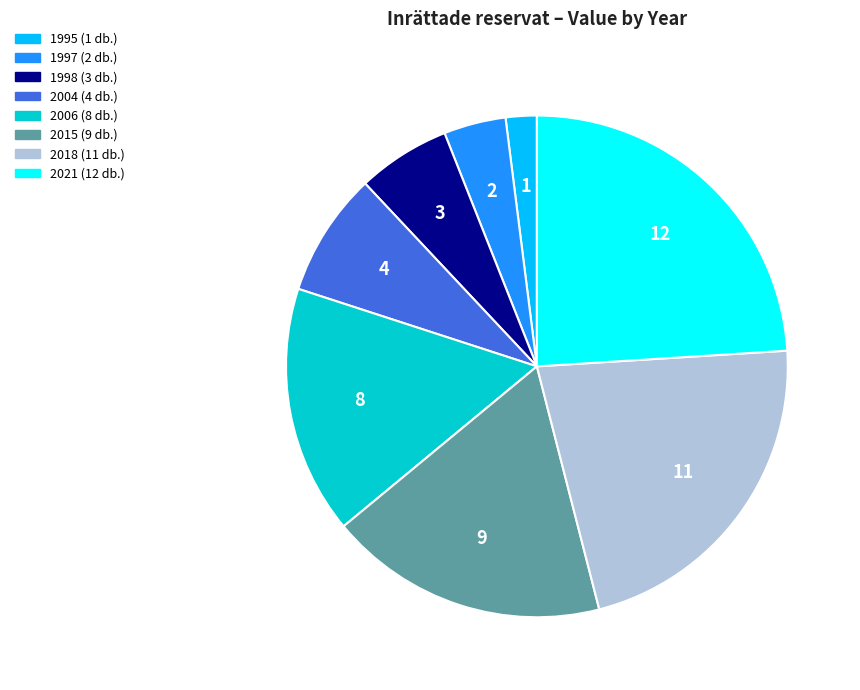

Does 2004 account for over 50% of the chart?

No